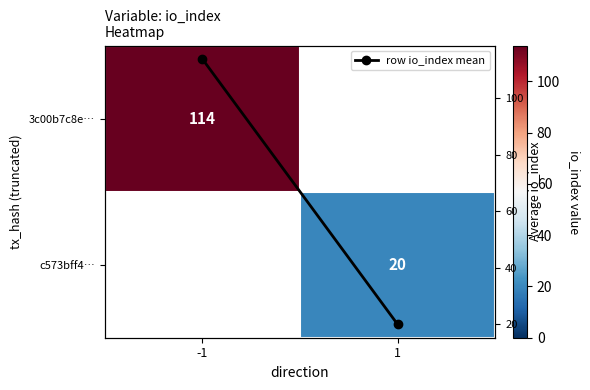

Rank the series by their maximum value, from highest to lowest.

3c00b7c8e…, c573bff4…, row io_index mean